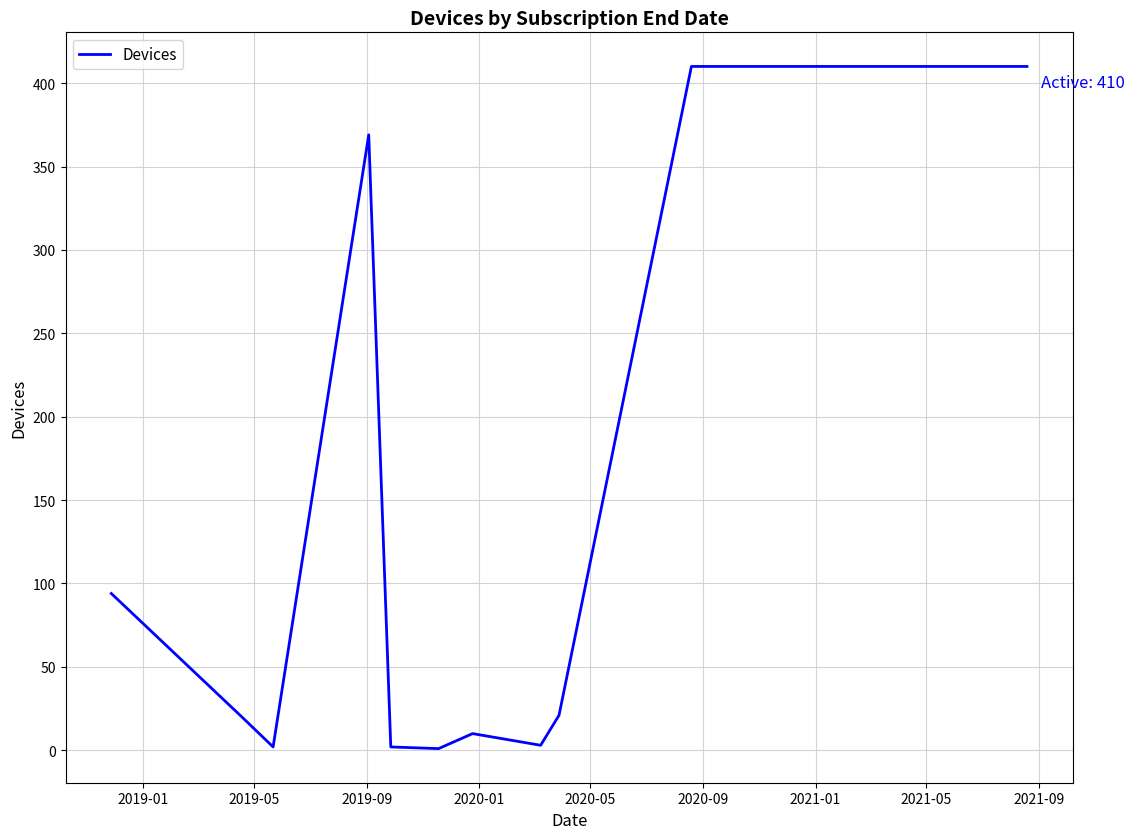

What is the maximum value shown in the chart?

410